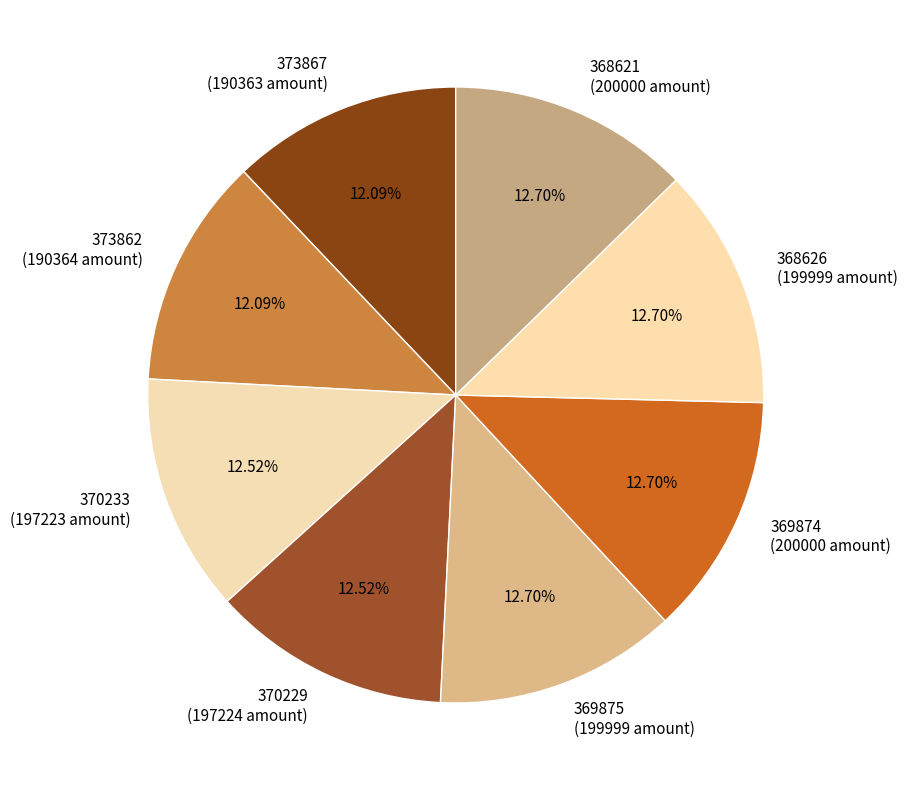

To the nearest percent, what is the combined percentage of 369875 and 369874?

25%